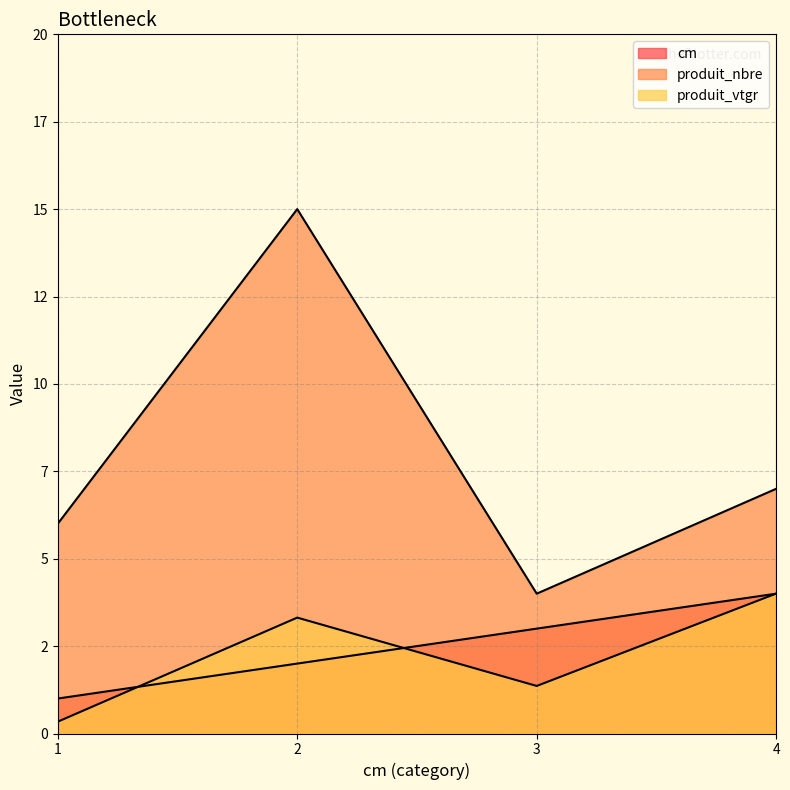

Is it true that produit_nbre equals 15.0 at 2?

True